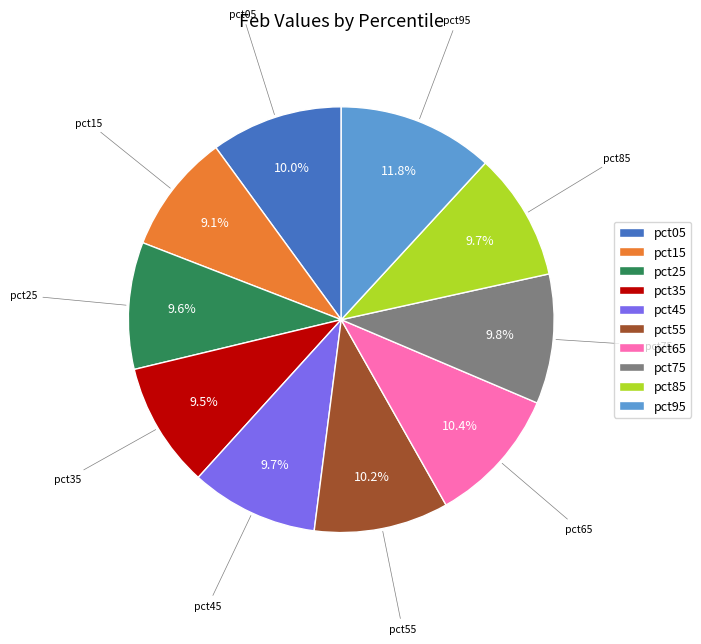

How many slices are in this pie chart?

10